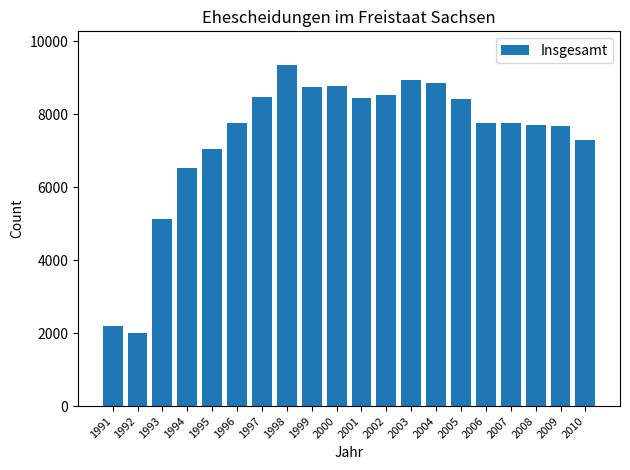

Where does the data first go above 7759?

1997